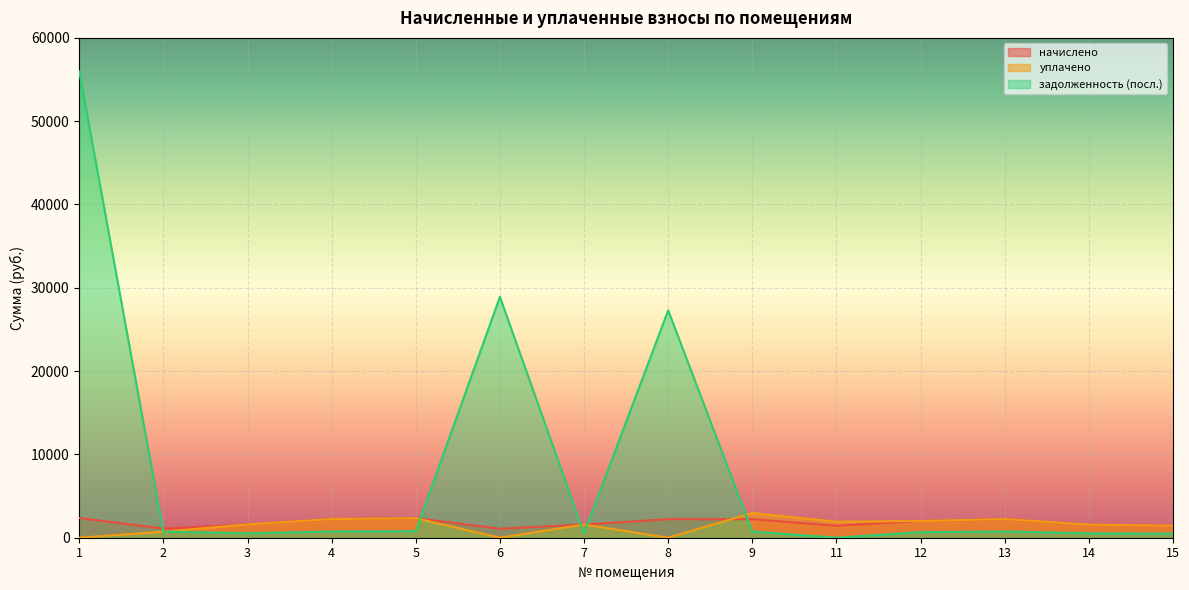

Which series ends up on top after the final intersection of начислено and уплачено?

уплачено